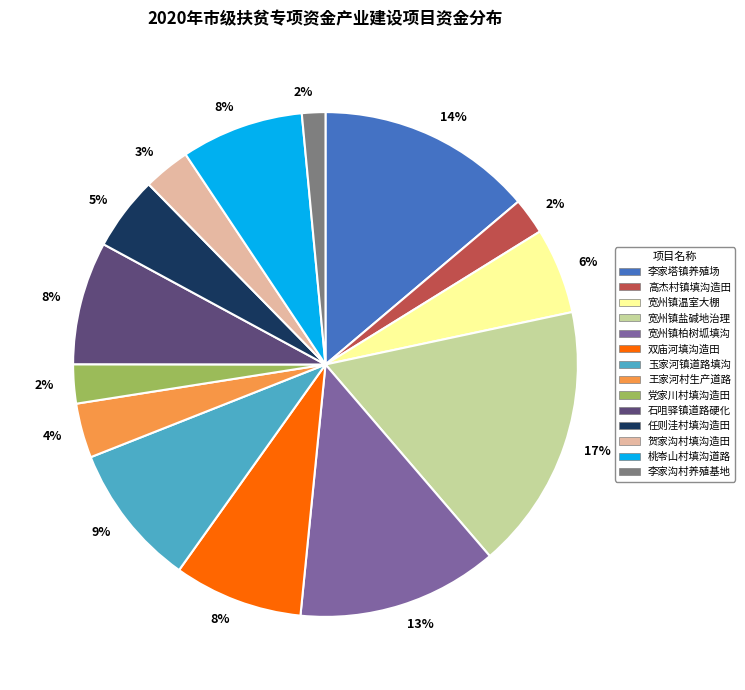

Does any single category account for the majority?

No